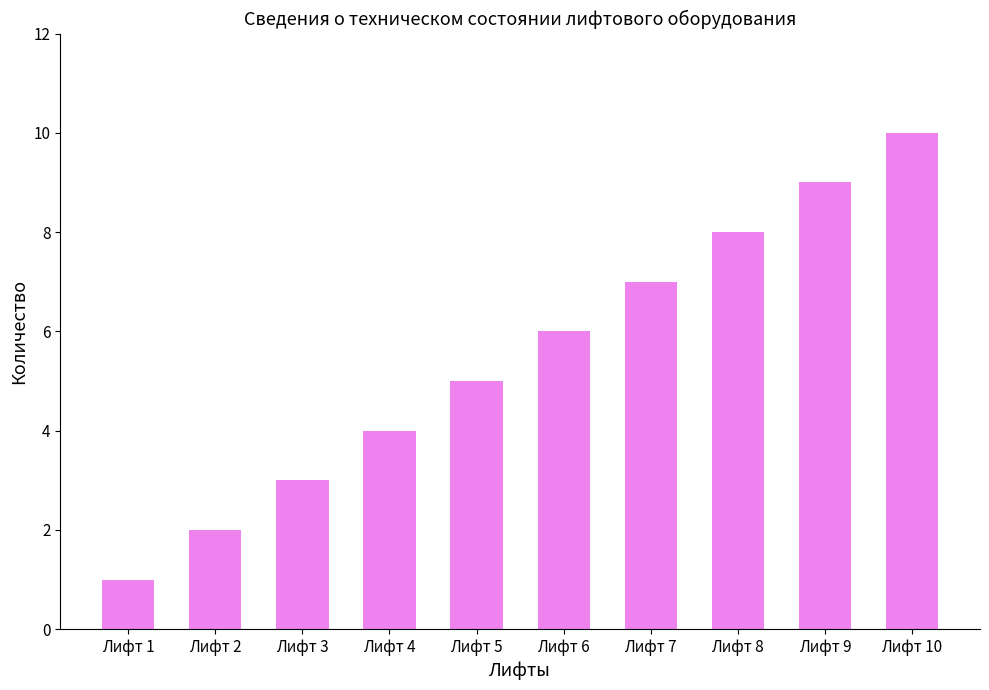

Which label corresponds to the smallest value in the chart?

Лифт 1